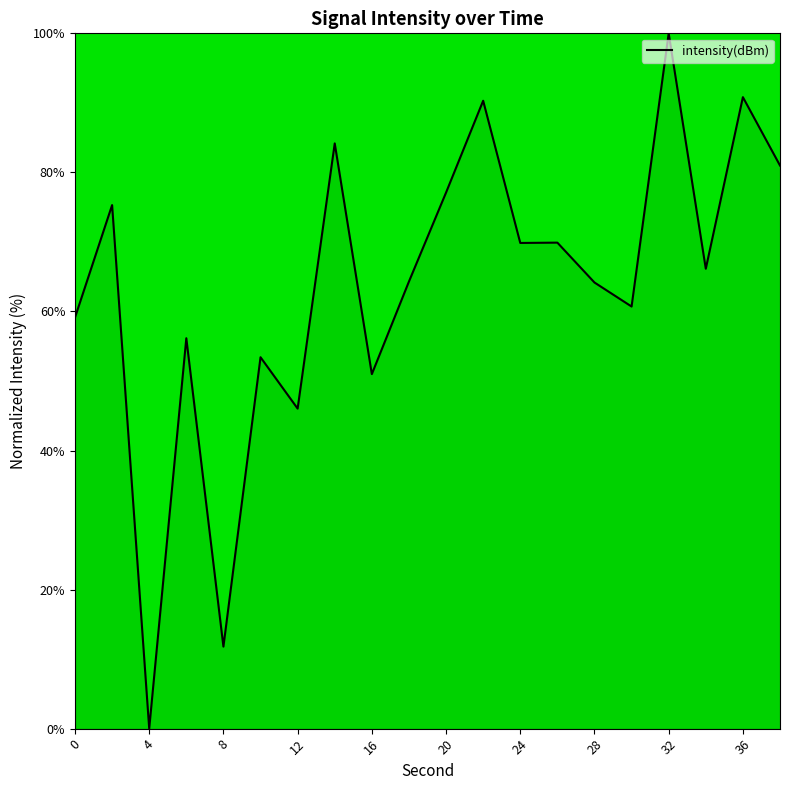

What is the greatest value displayed?

100.0